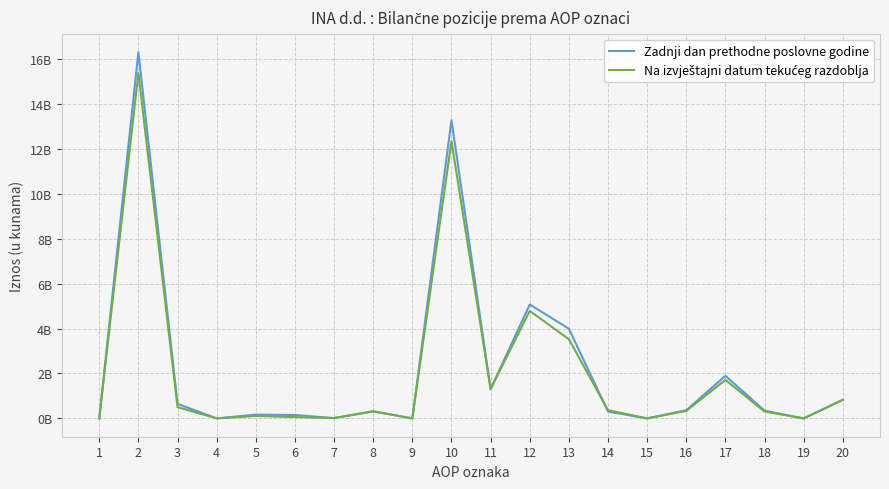

At 11, list the series in order from largest to smallest.

Na izvještajni datum tekućeg razdoblja, Zadnji dan prethodne poslovne godine